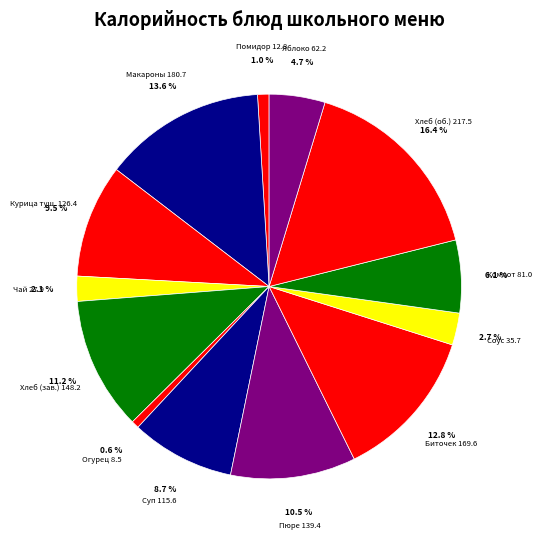

How many segments does this pie chart have?

13